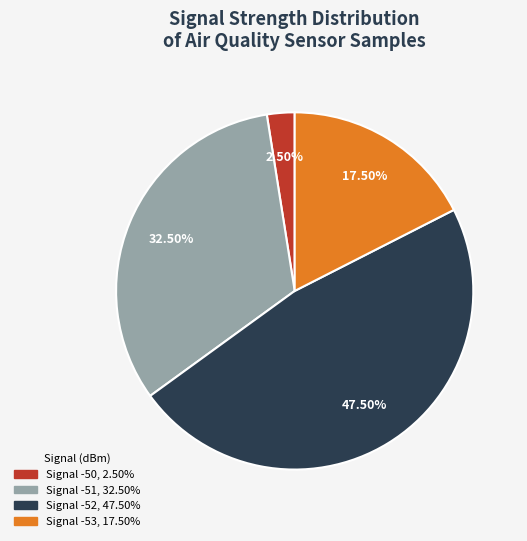

Does any single category account for the majority?

No